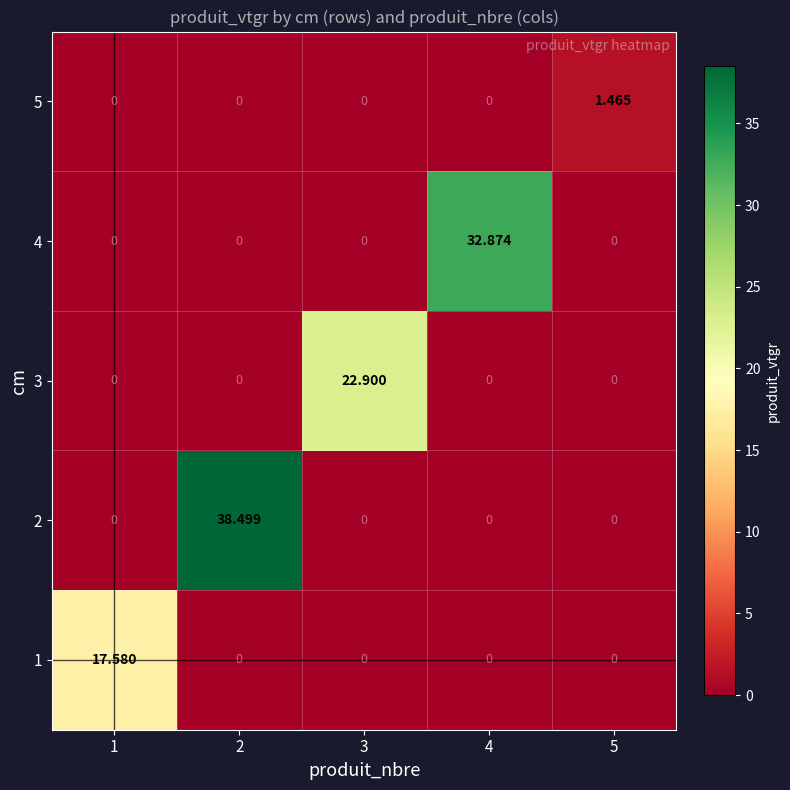

How many distinct data groups are displayed?

5